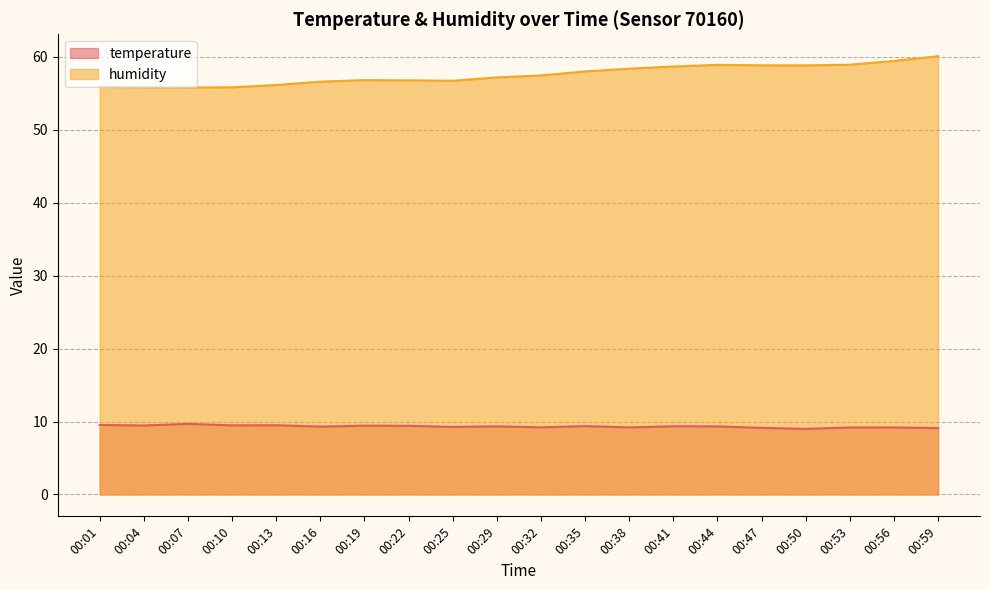

Rank the series at 00:22 from lowest to highest value.

temperature, humidity